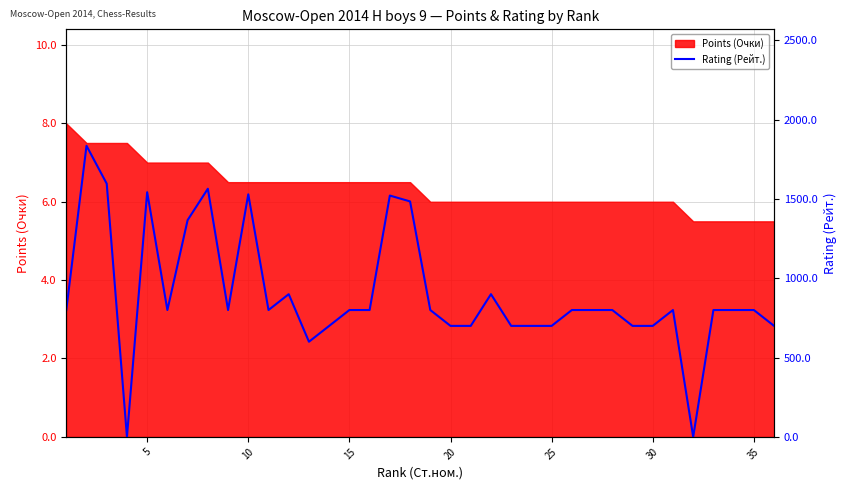

How many interior local peaks (higher than both neighbors) does the data have?

8